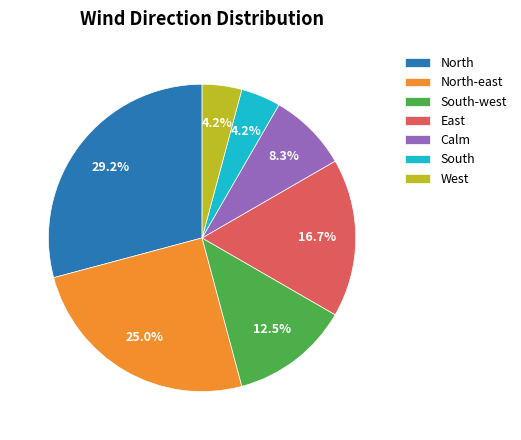

Does North-east represent more than half of the total?

No